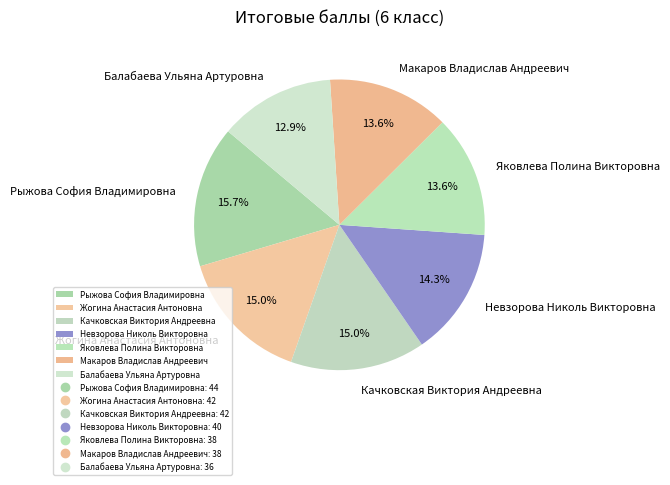

Which has a higher value, Жогина Анастасия Антоновна or Рыжова София Владимировна?

Рыжова София Владимировна